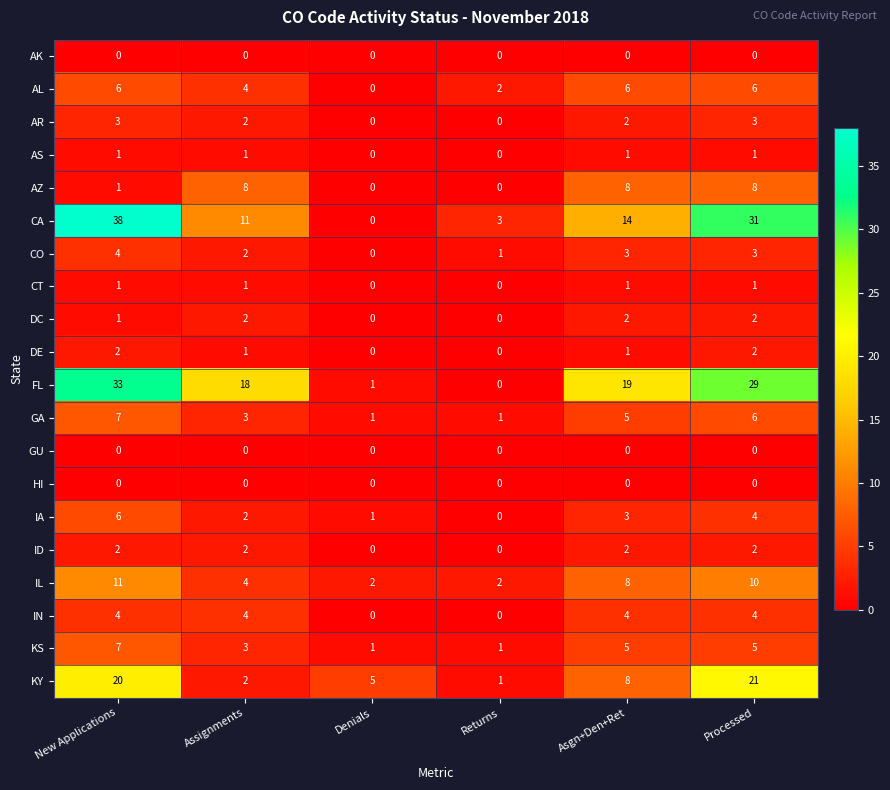

Which series has the largest range (max minus min)?

CA